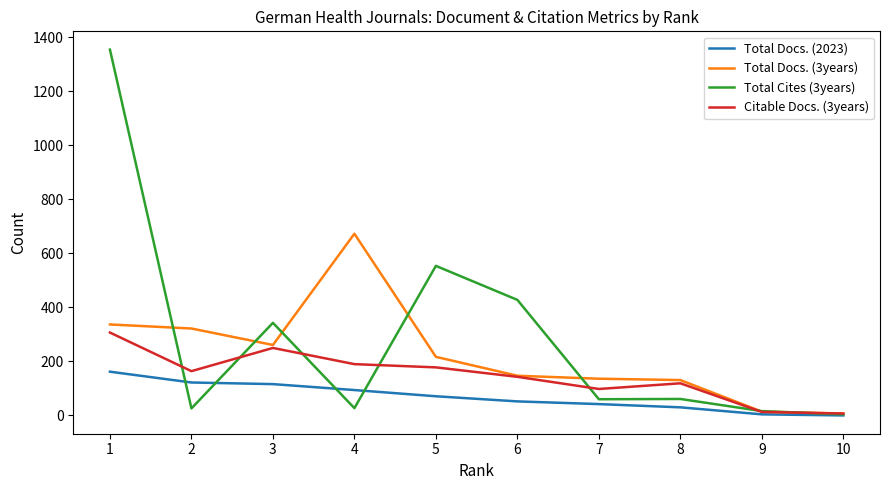

What is the difference between the highest and lowest values at 7?

94